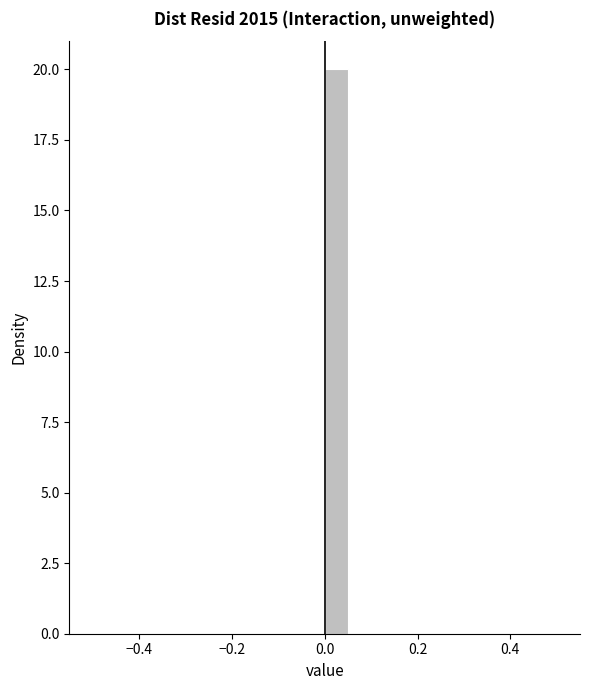

Around what value on the x-axis is the tallest bar? Give the approximate position of its centre, as read against the axis.

0.02